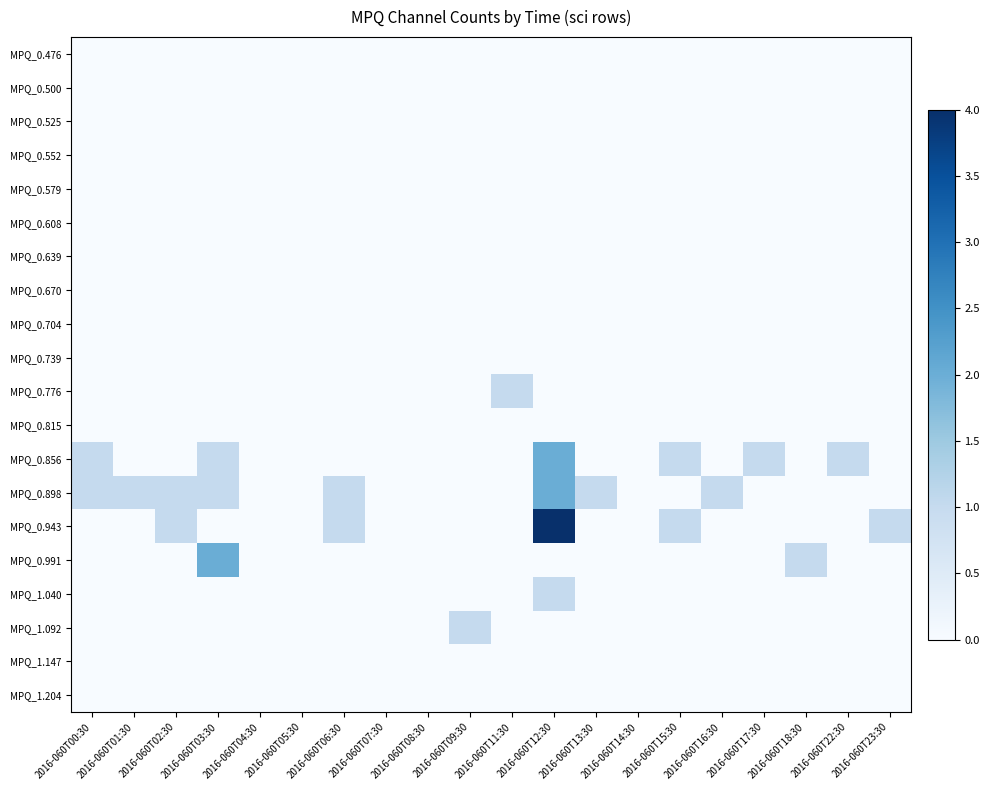

Between 2016-060T02:30 and 2016-060T17:30, which series saw the biggest shift?

MPQ_0.856